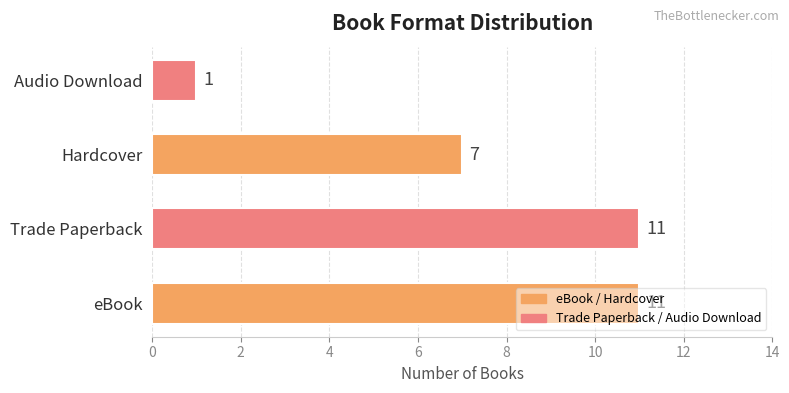

What is the smallest value displayed?

1